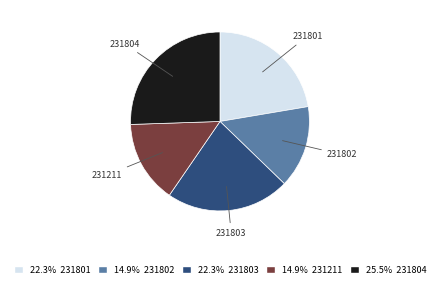

Count the number of slices in the pie.

5